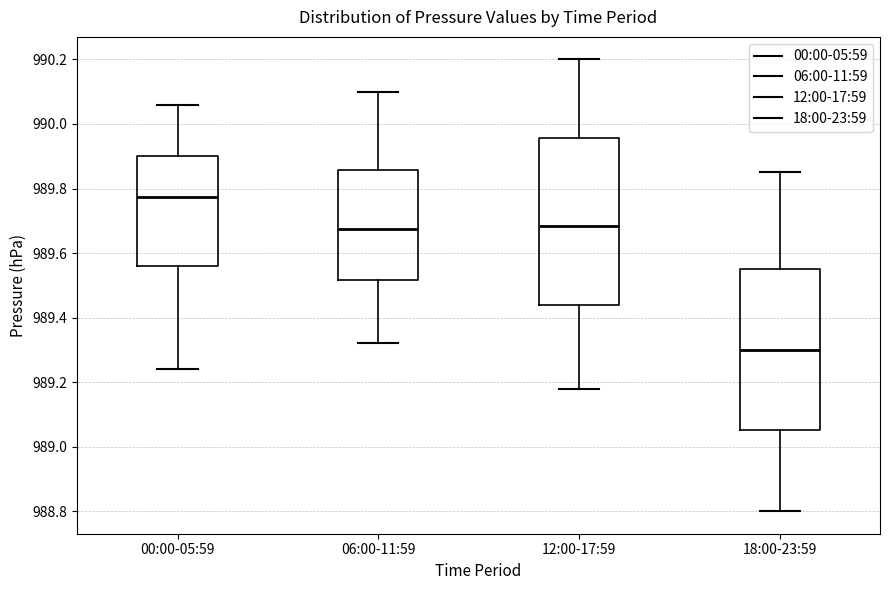

Reading left to right, transcribe this box plot: for each box, give where its median line is, the range the box spans, and where its two whiskers end, as read against the y-axis. The values are not printed on the chart, so give them approximately, as read against the axis.

00:00-05:59: median 989.78, box 989.56 to 989.90, whiskers 989.24 to 990.06
06:00-11:59: median 989.68, box 989.52 to 989.86, whiskers 989.32 to 990.10
12:00-17:59: median 989.68, box 989.44 to 989.96, whiskers 989.18 to 990.20
18:00-23:59: median 989.30, box 989.06 to 989.56, whiskers 988.80 to 989.86